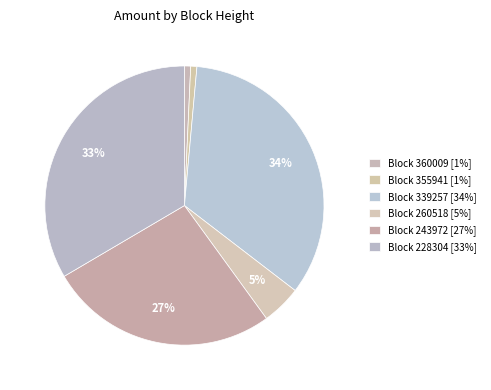

Which slice is the largest?

339257